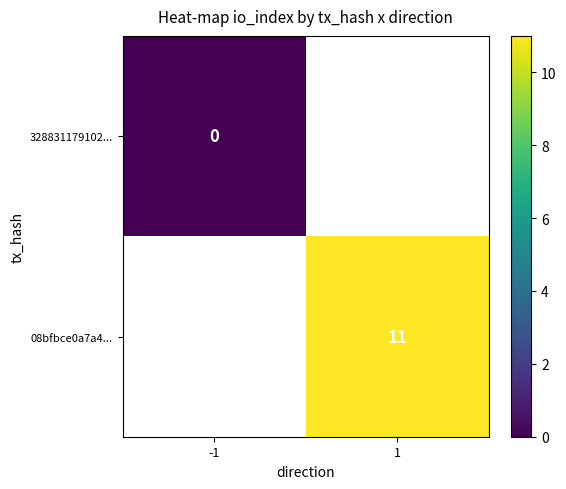

True or false: 08bfbce0a7a4... has a value of 11 at 1.

True